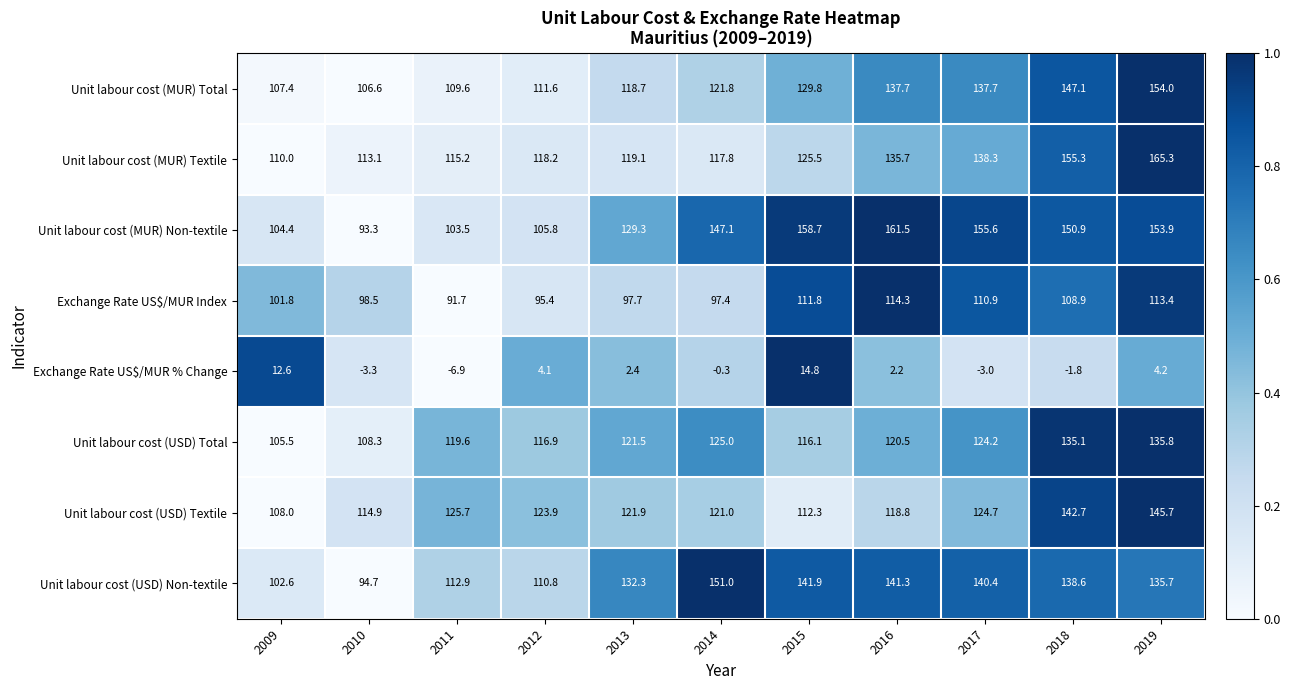

How many categories are shown in the chart?

11